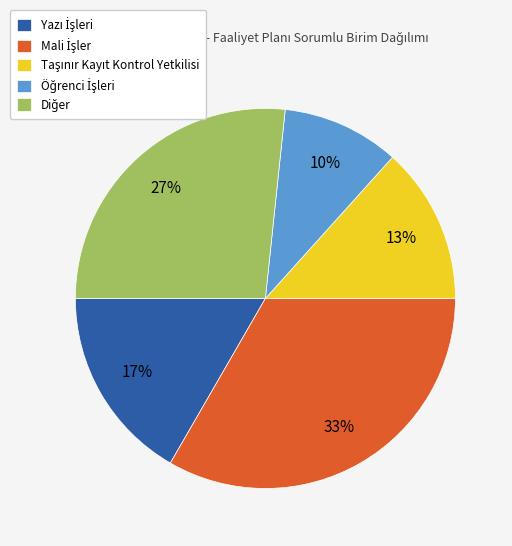

How many slices are in this pie chart?

5